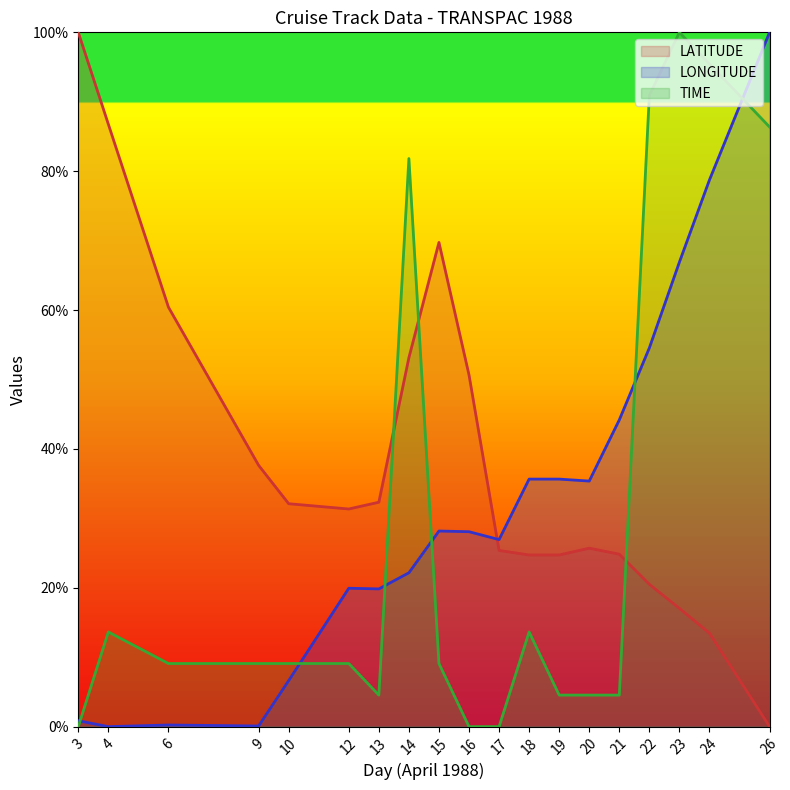

What is the difference between the highest and lowest values at 3?

100.0